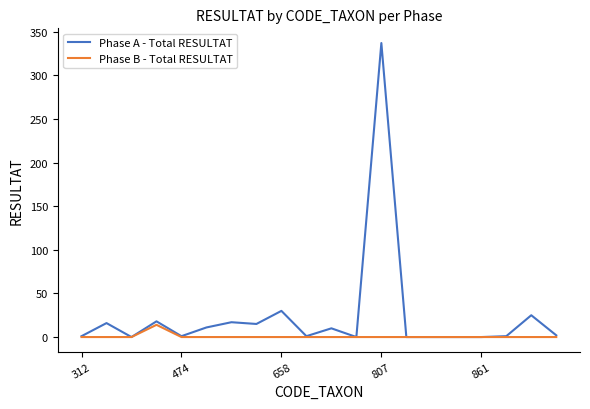

Which series has the largest total across all categories?

Phase A - Total RESULTAT